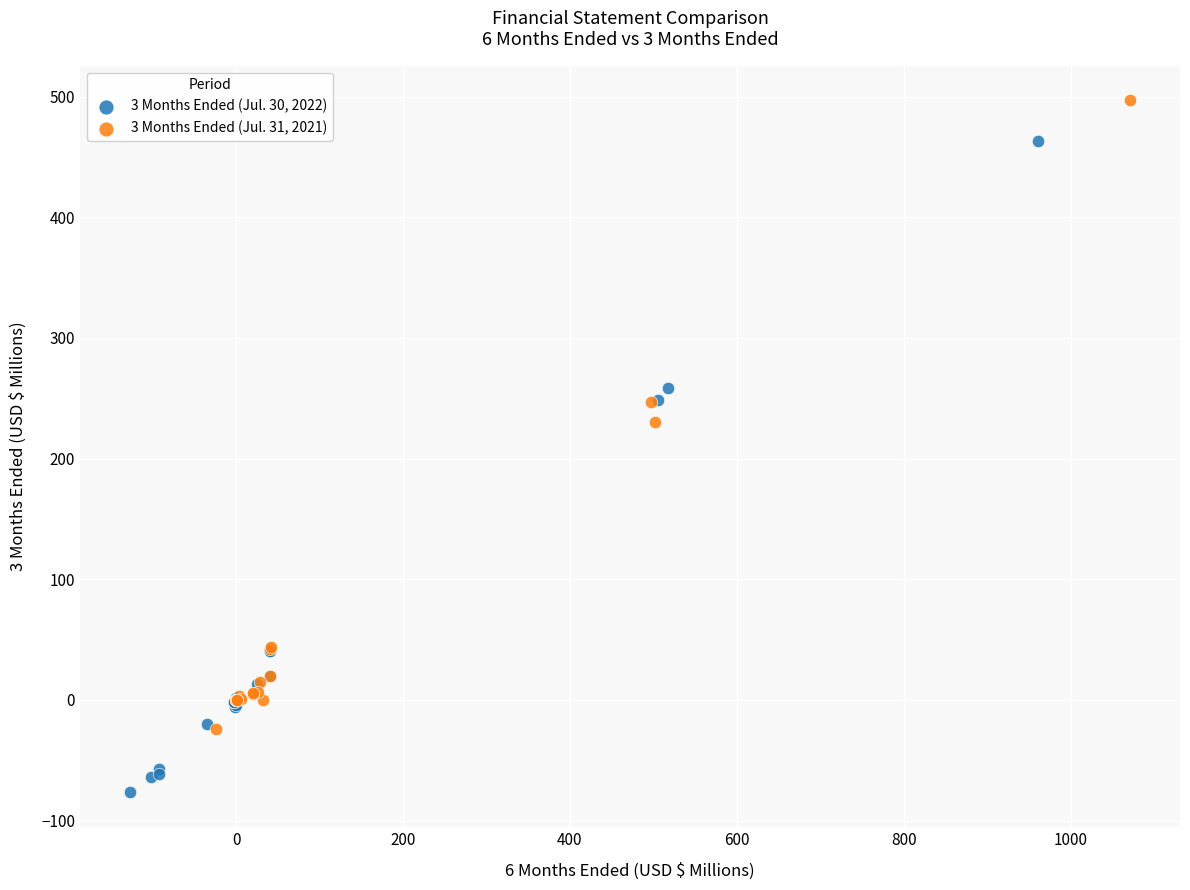

Which series contains the highest Y value?

3 Months Ended (Jul. 31, 2021)